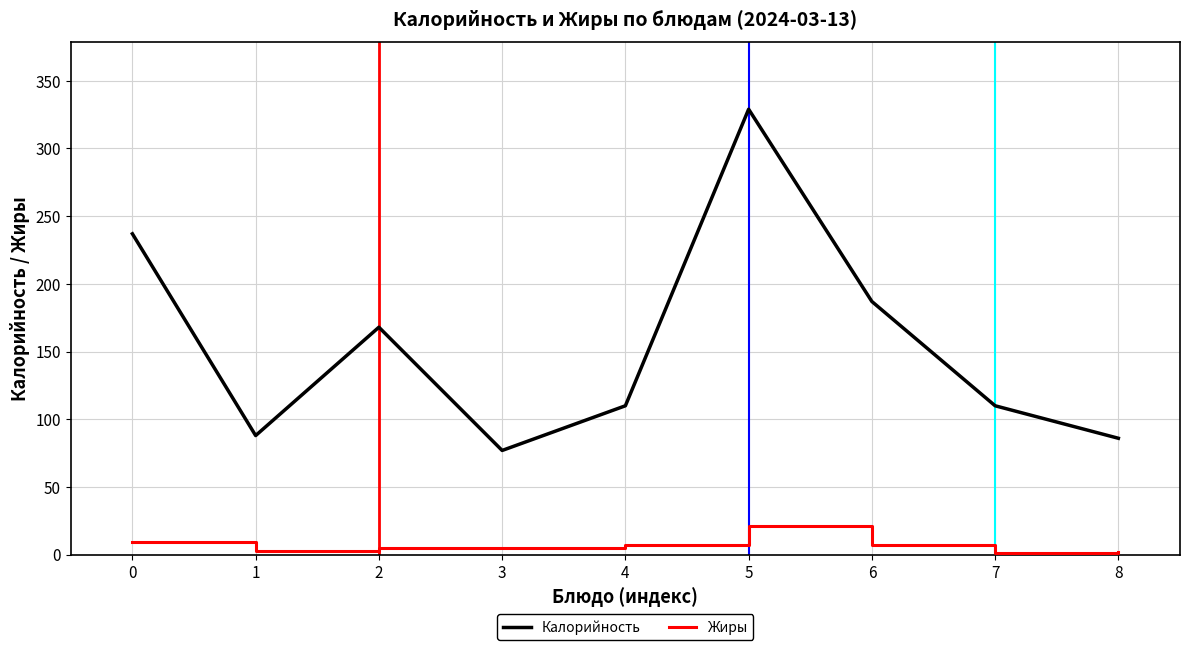

What is the difference between the highest and lowest values at 0?

227.8